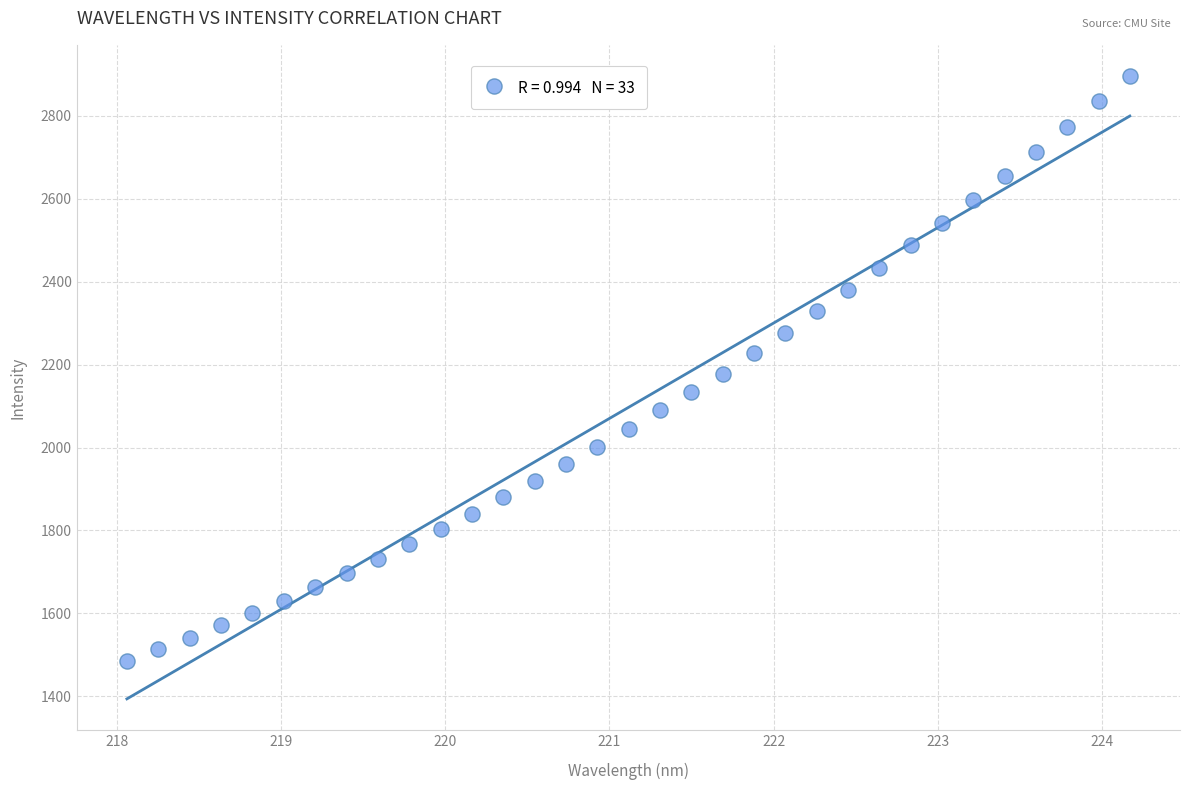

What is the range of X values (max minus min)?

6.1